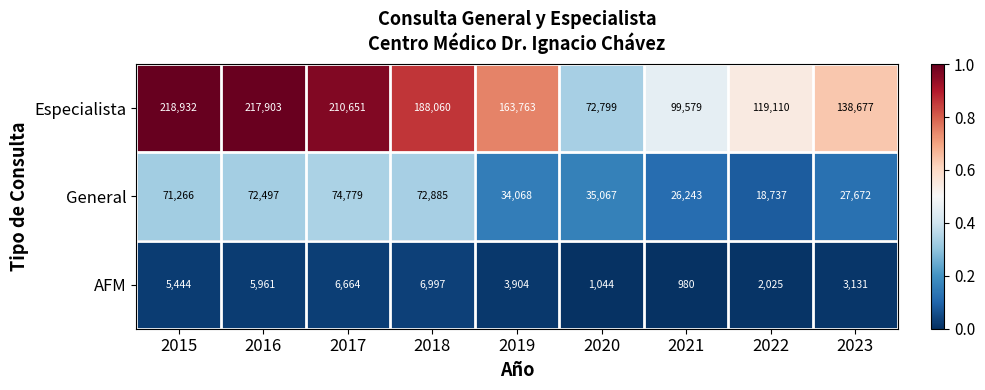

How many distinct data groups are displayed?

3